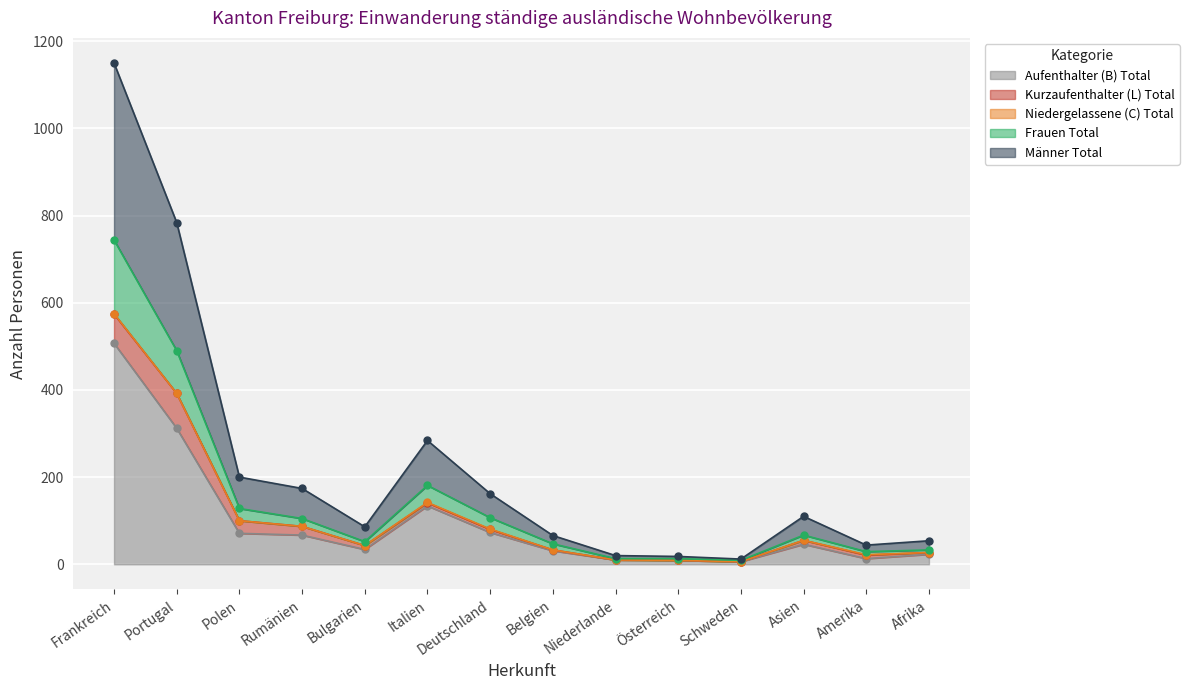

Which category has the highest value in the Aufenthalter (B) Total series?

Frankreich